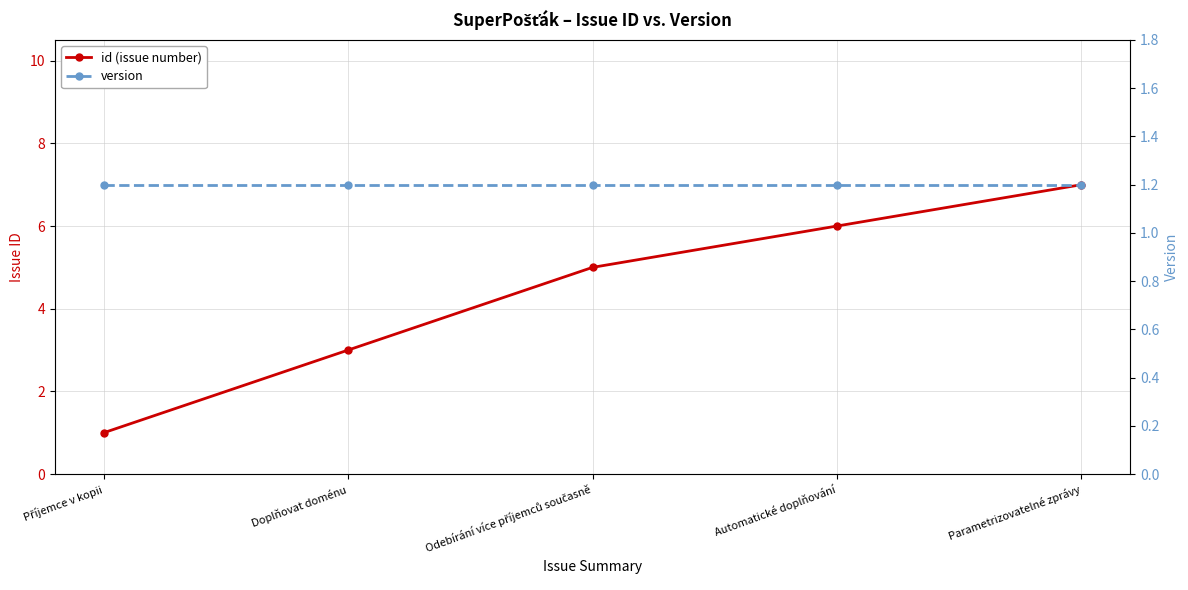

Is it true that id (issue number) equals 4.7 at Doplňovat doménu?

False